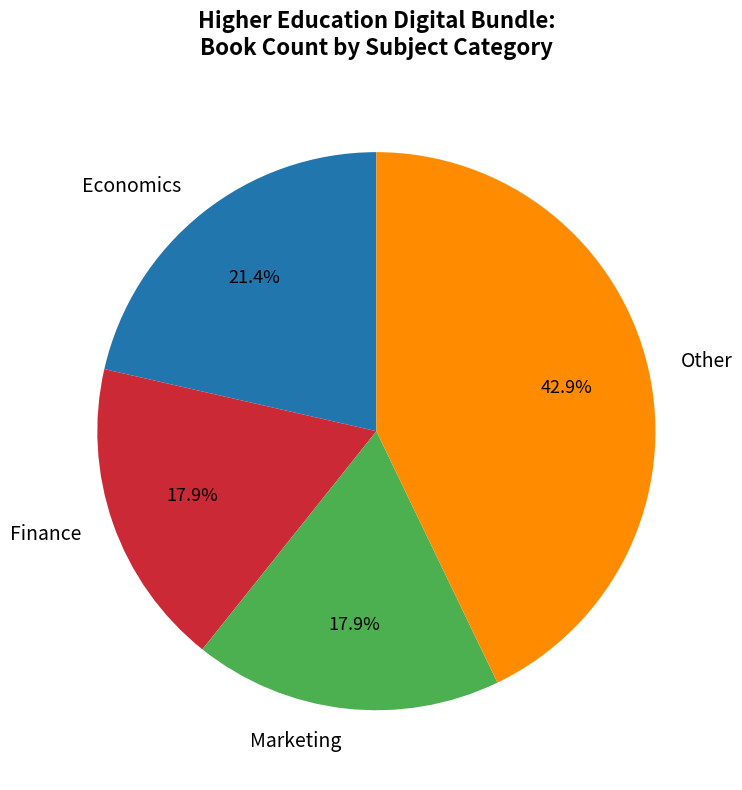

What percentage is the Economics slice, to the nearest percent?

21%